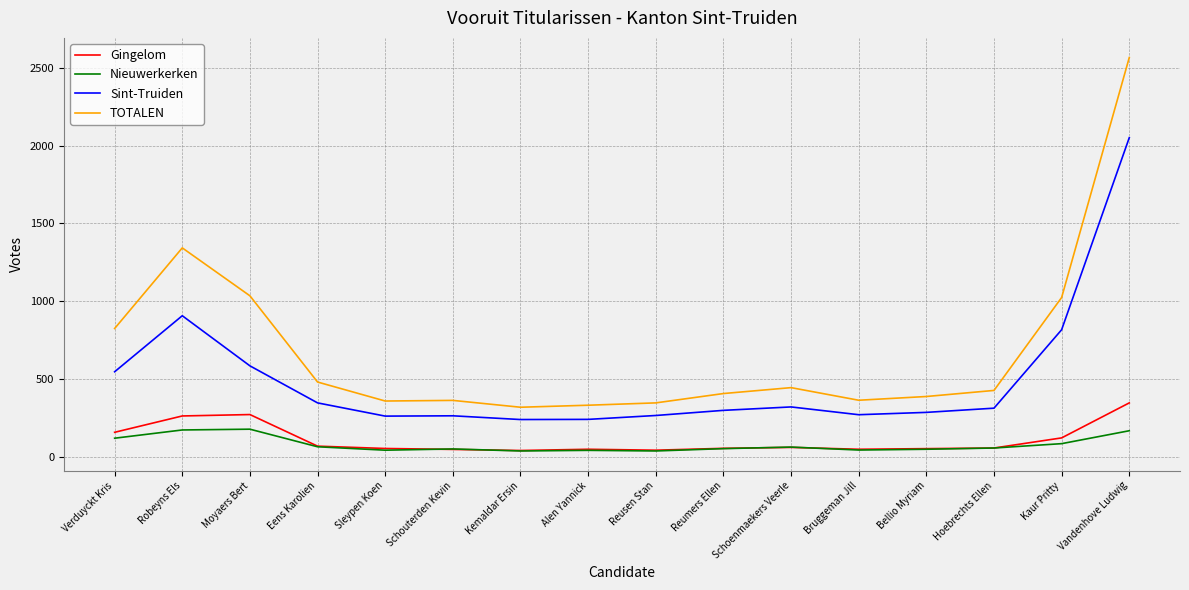

Which series has the largest total across all categories?

TOTALEN